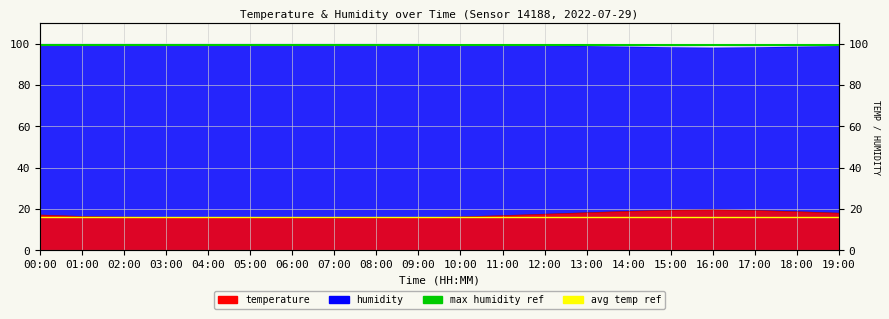

What is the spread (max minus min) of values at 01:00?

83.5